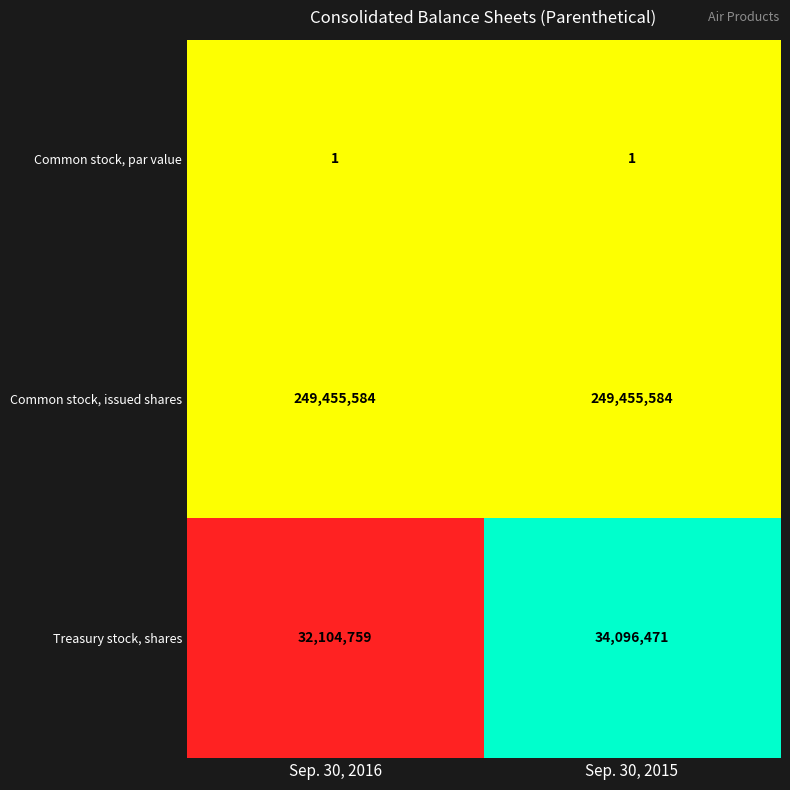

Which series changed the most between Sep. 30, 2016 and Sep. 30, 2015?

Treasury stock, shares